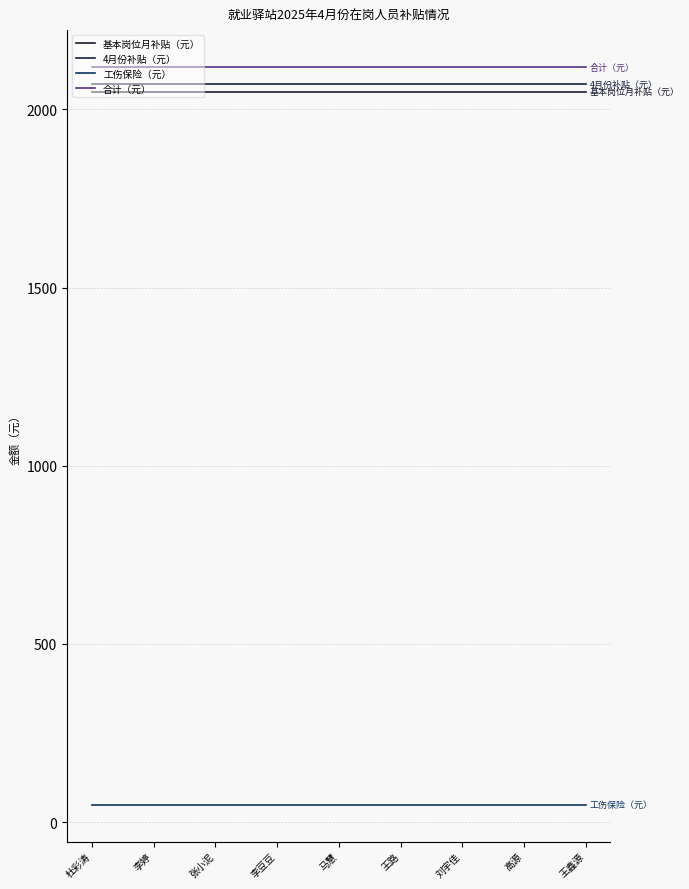

True or false: 基本岗位月补贴（元） and 合计（元） intersect in this chart.

False